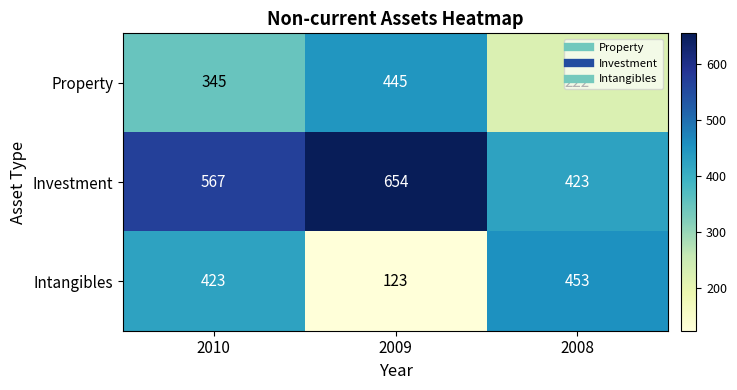

What is the difference between the maximum and minimum values in the Property series?

223